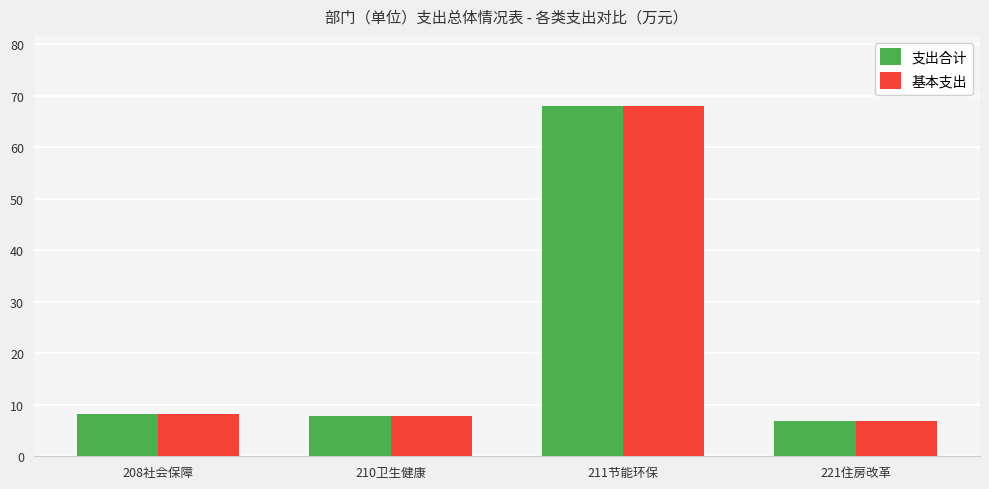

What is the difference between the maximum and second lowest values in the 基本支出 series?

60.2